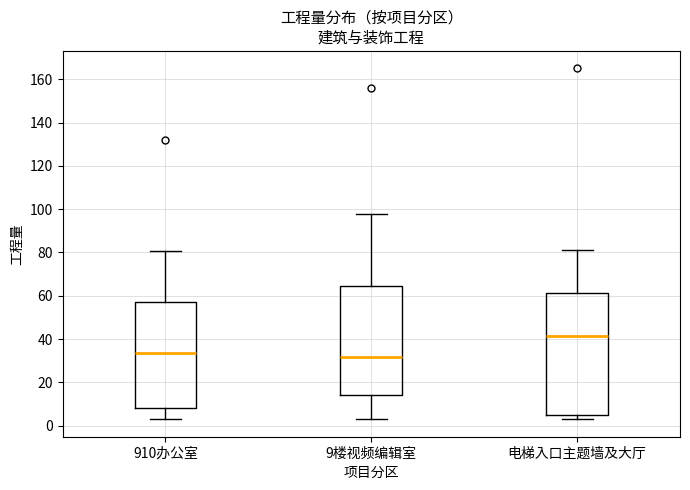

Which box's median line is the lowest?

9楼视频编辑室